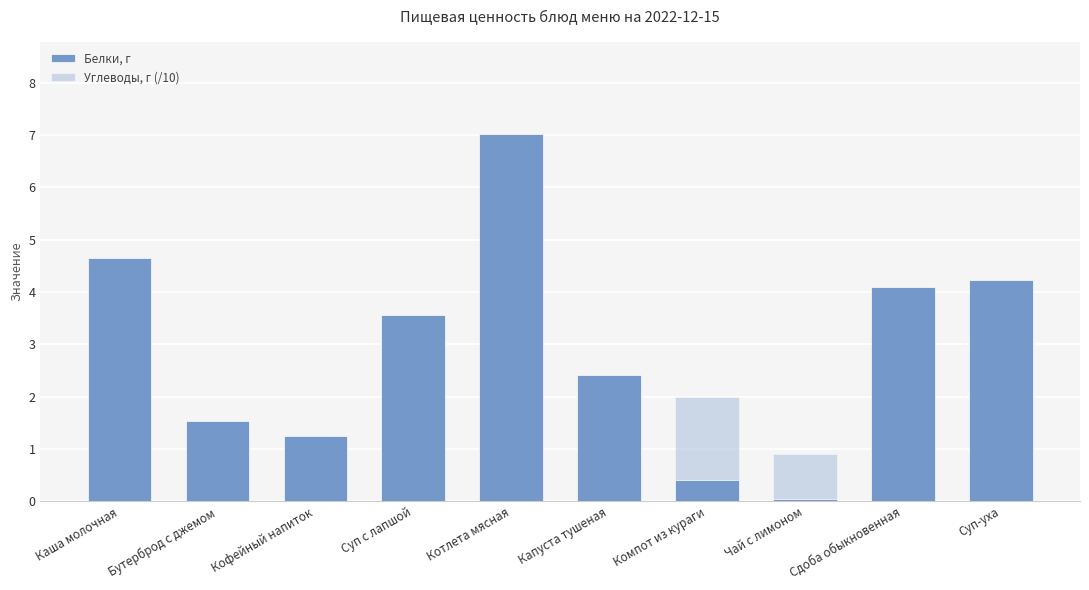

What is the label of the 1st bar from the right?

Суп-уха